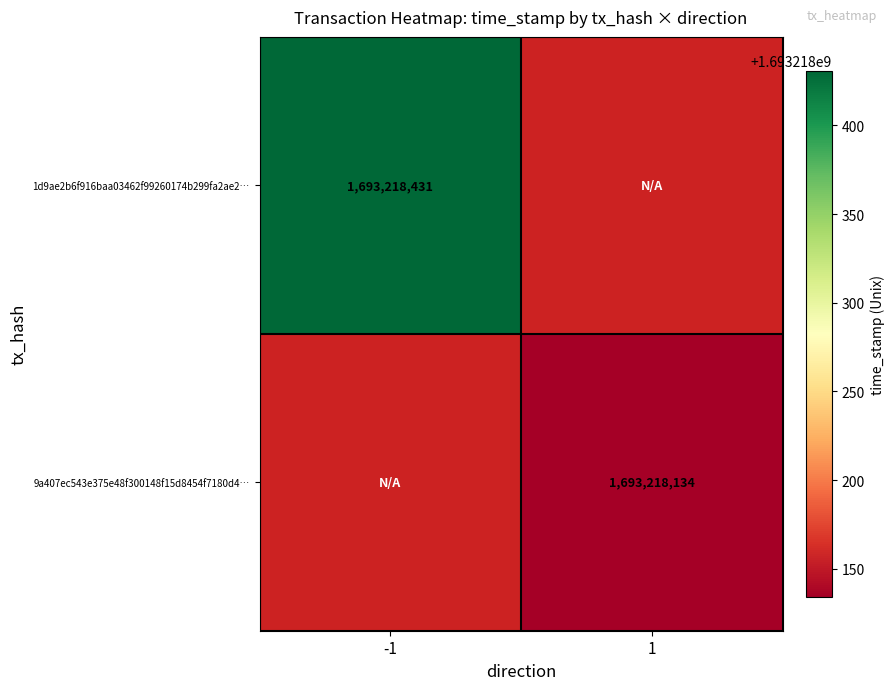

Between -1 and 1, which series saw the biggest shift?

1d9ae2b6f916baa03462f99260174b299fa2ae2